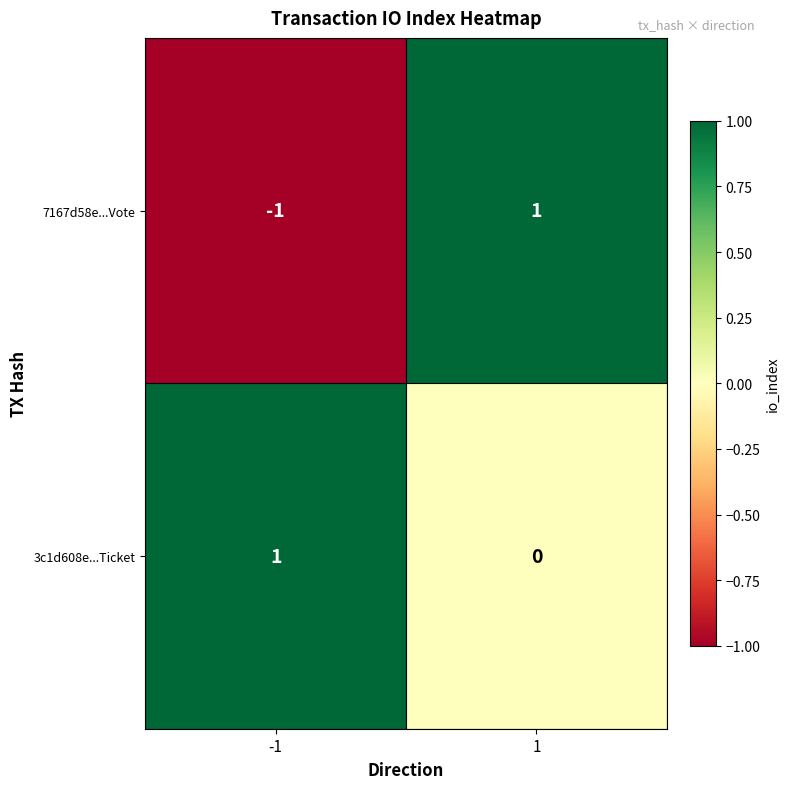

Rank the categories by 3c1d608e...Ticket value from highest to lowest.

-1, 1